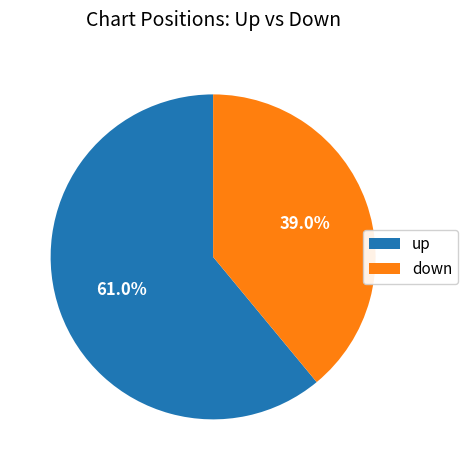

How many slices are in this pie chart?

2